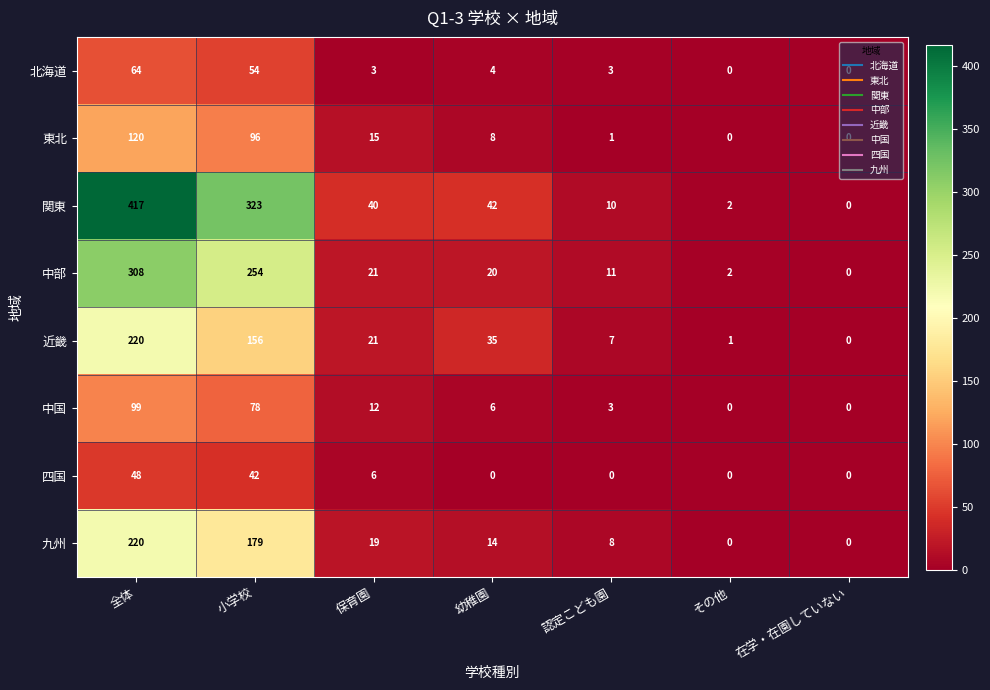

Is it true that 四国 equals 48 at 全体?

True